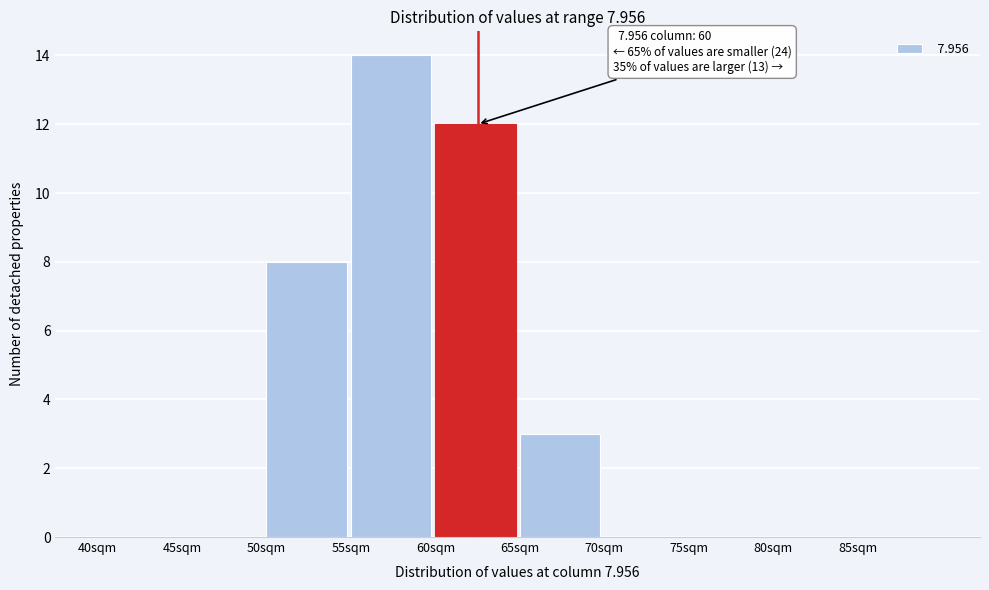

Over which range of the x-axis is the bar tallest?

55 to 60